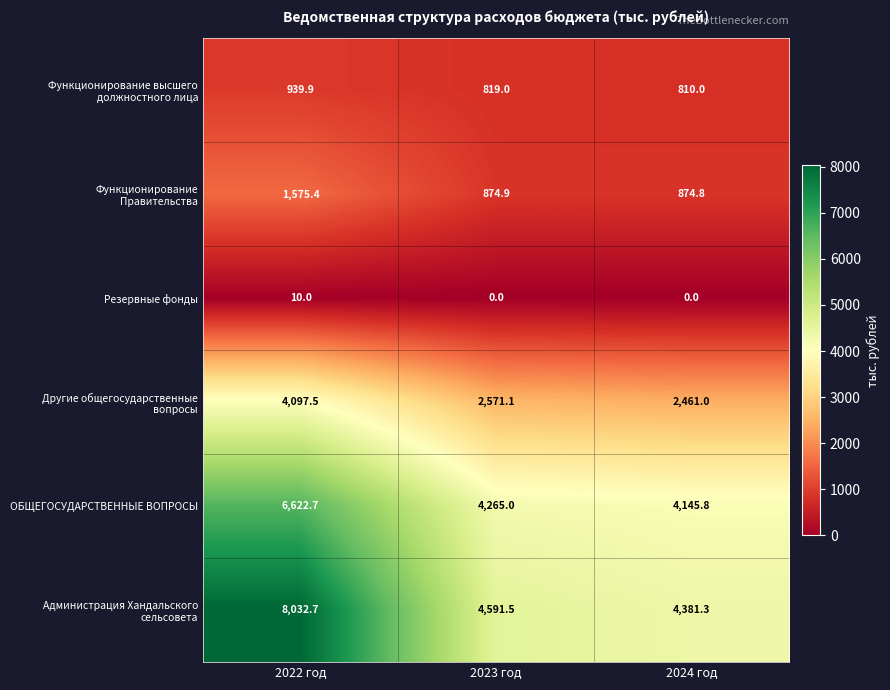

What is the difference between the Резервные фонды values at 2022 год and 2023 год?

10.0